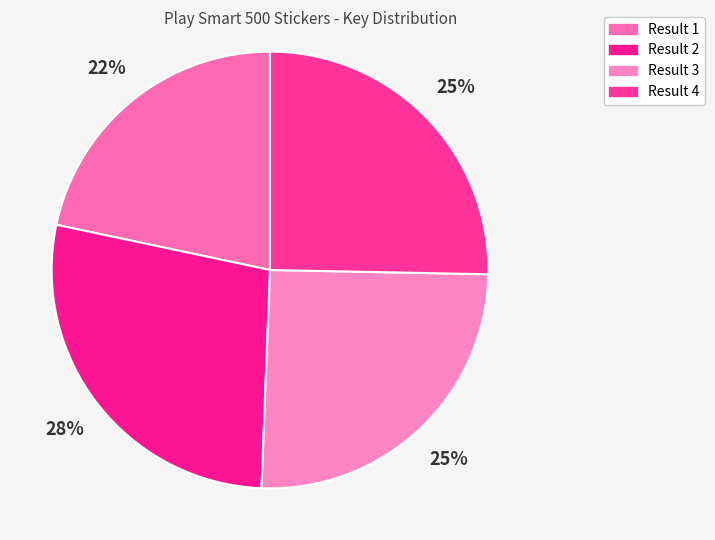

Is there a majority slice in this chart?

No